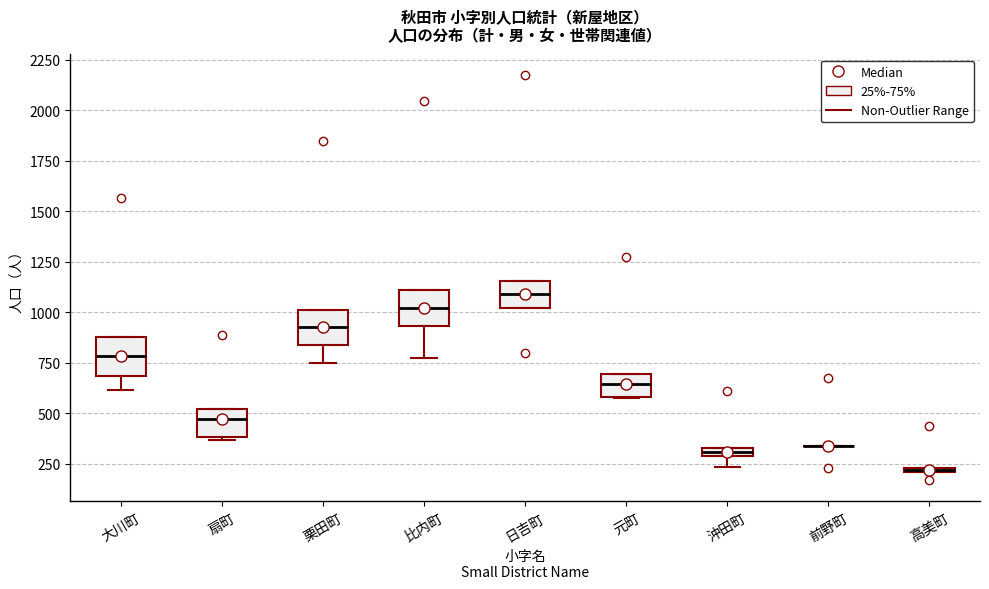

Where is the lower edge of the box for 比内町 on the y-axis? The values are not printed on the chart, so give them approximately, as read against the axis.

950